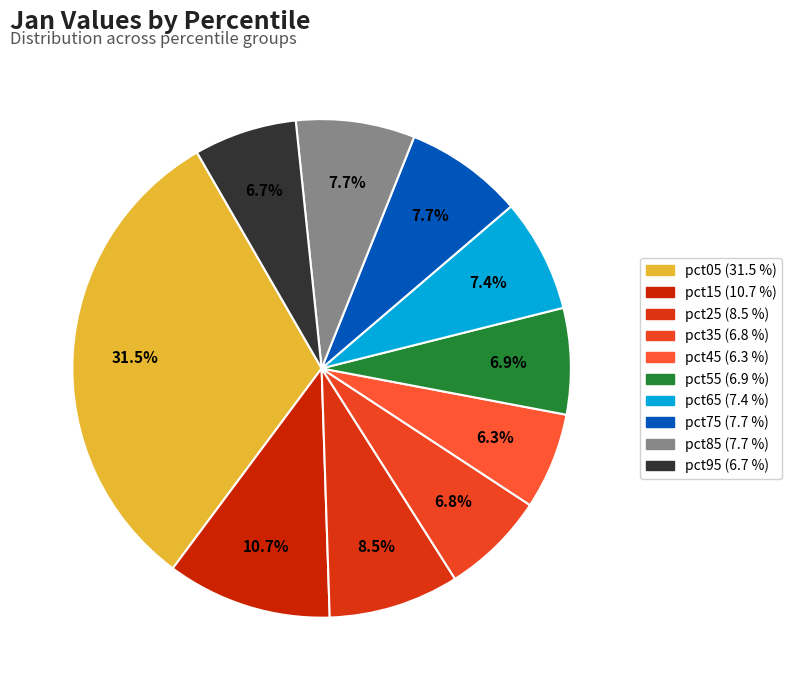

Which category has the smallest portion of the pie?

pct45